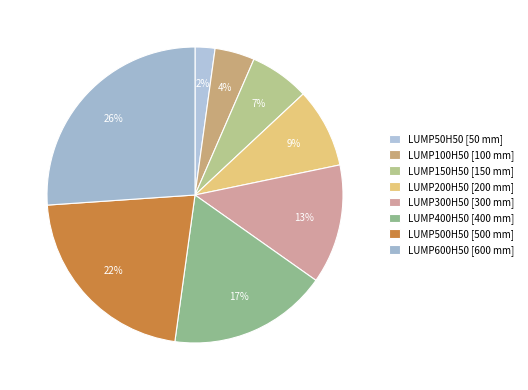

To the nearest percent, what portion does LUMP150H50 represent?

7%